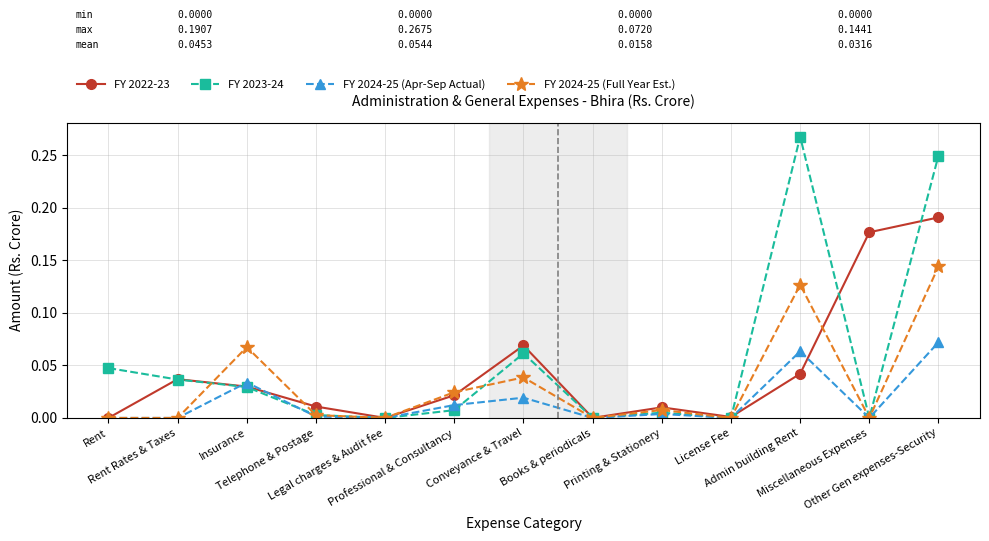

How many lines are shown in the chart?

4